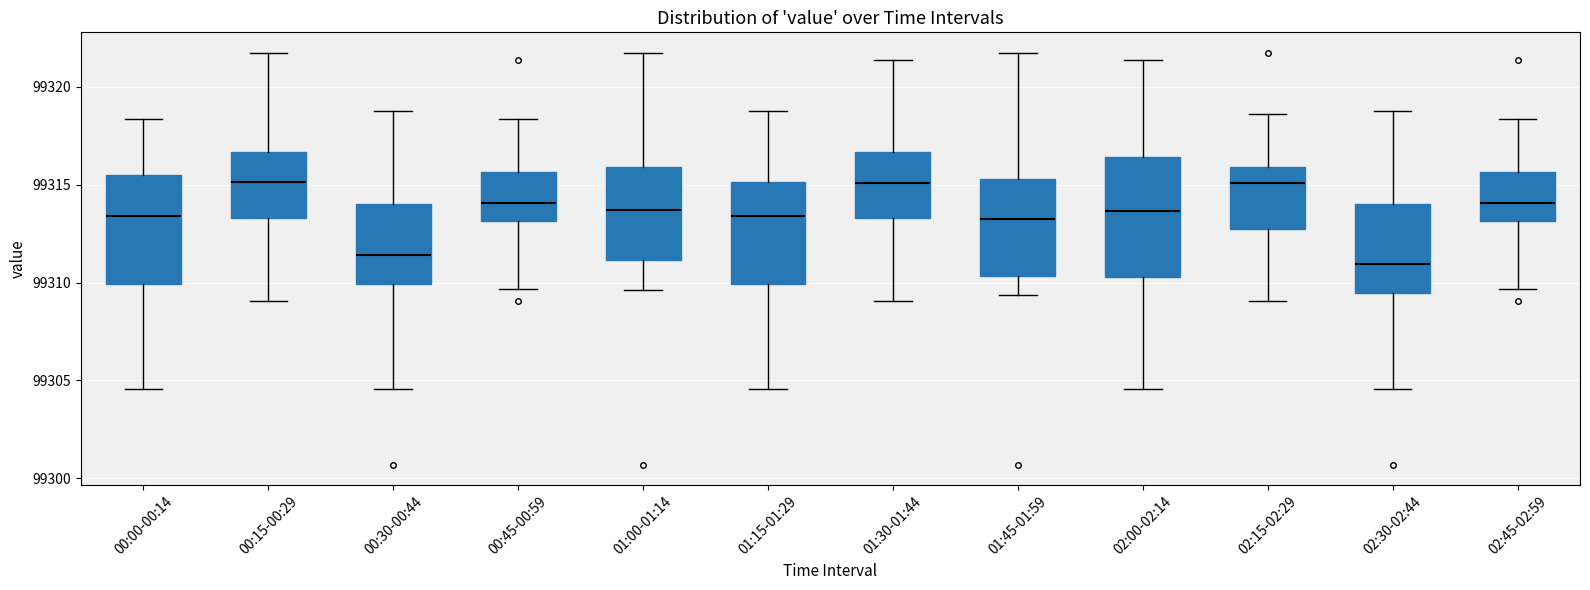

Which box is the tallest, from its lower edge to its upper edge?

02:00-02:14